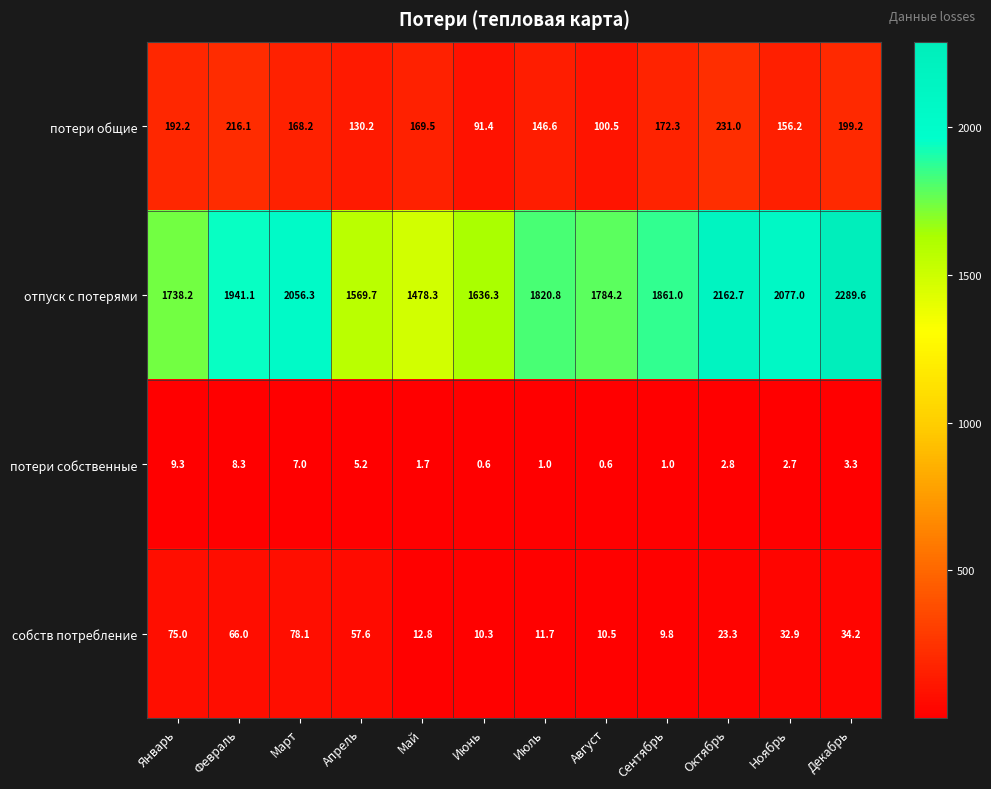

Which series has the largest range (max minus min)?

отпуск с потерями